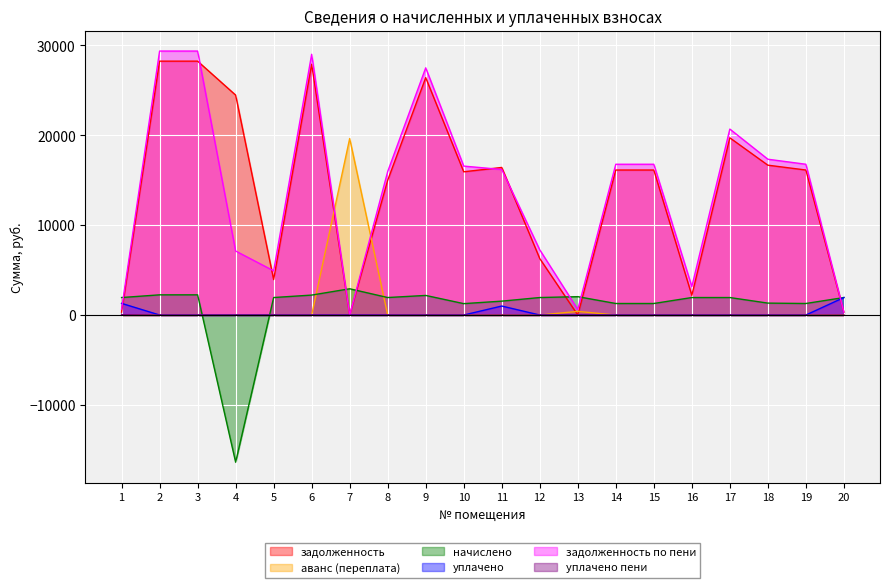

True or false: уплачено пени has more than 1 interior local peaks.

False